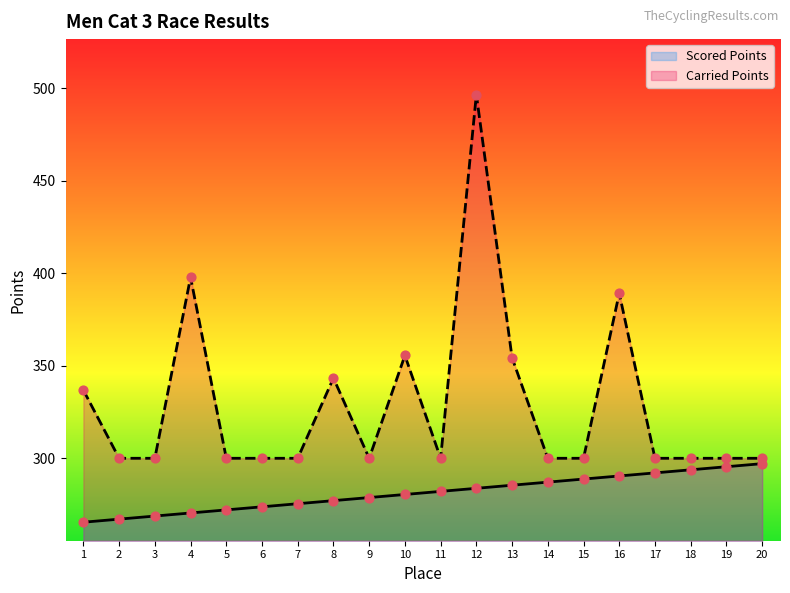

At which category is the sum across all series the highest?

12